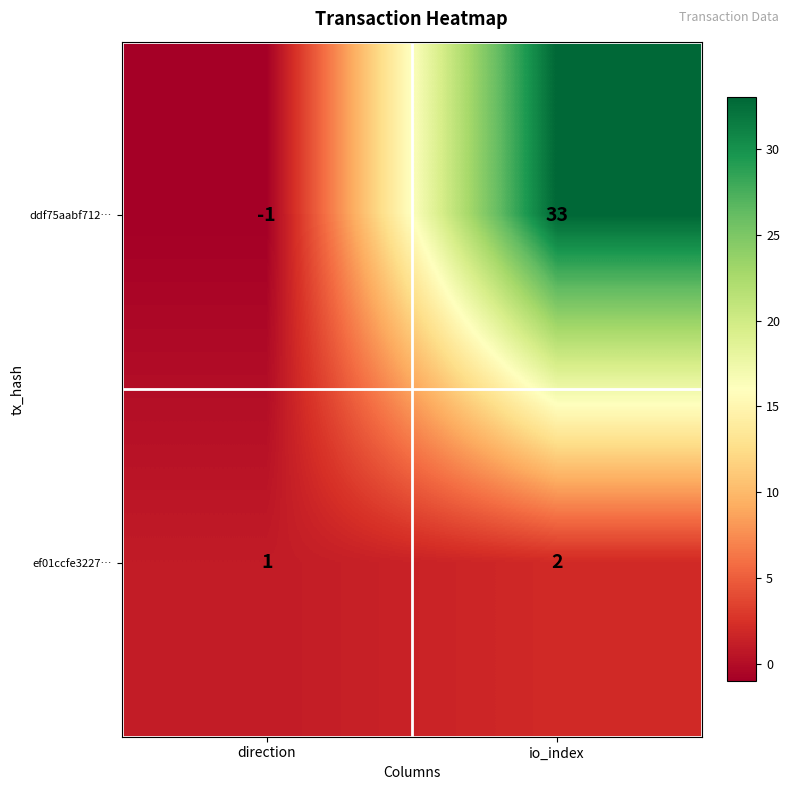

Reading left to right, transcribe all the data shown in this chart.

ddf75aabf712…: -1	33
ef01ccfe3227…: 1	2